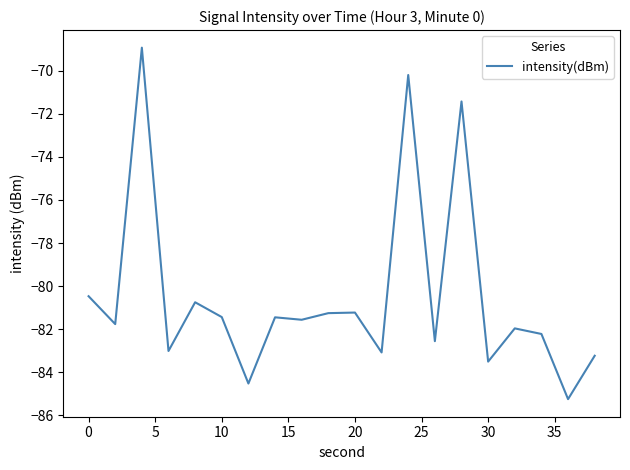

What is the smallest value displayed?

-85.2